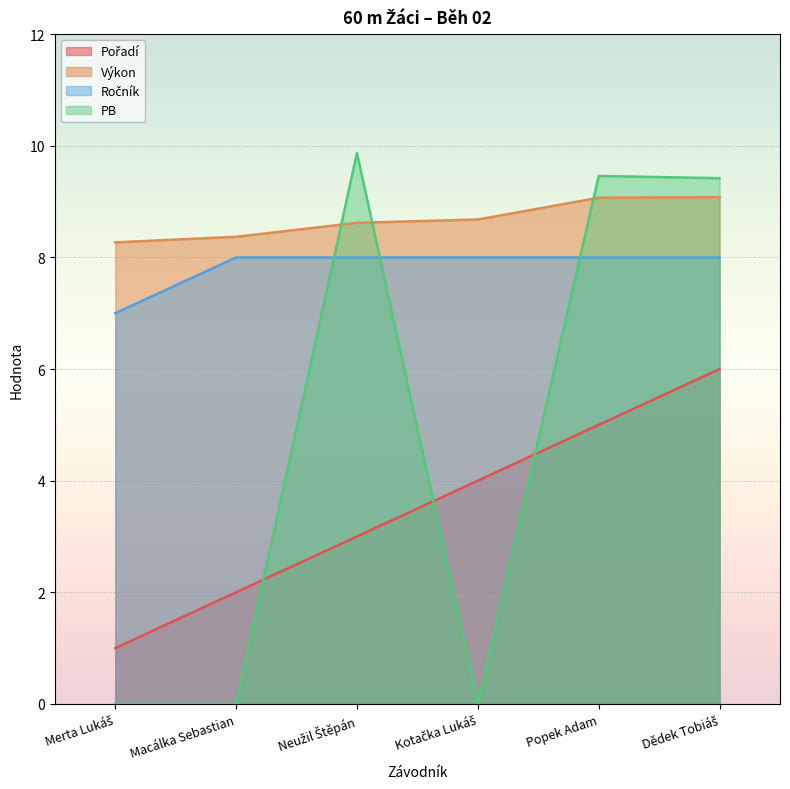

How many series are shown in this chart?

4